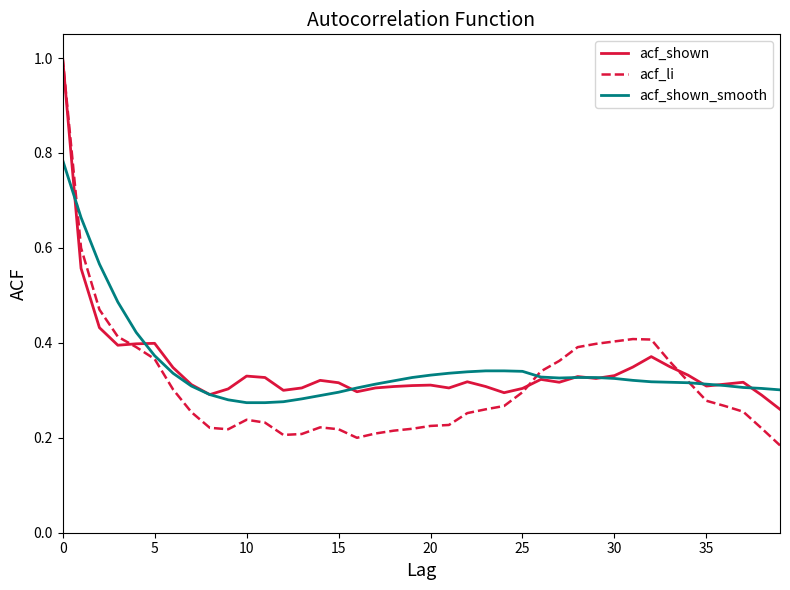

Which series has the largest range (max minus min)?

acf_li